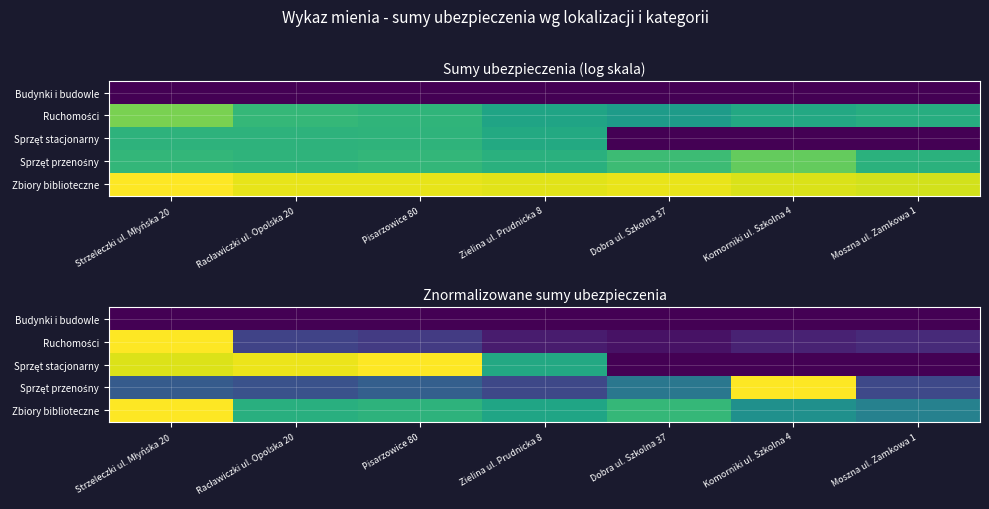

What is the maximum value shown in the chart?

1.0